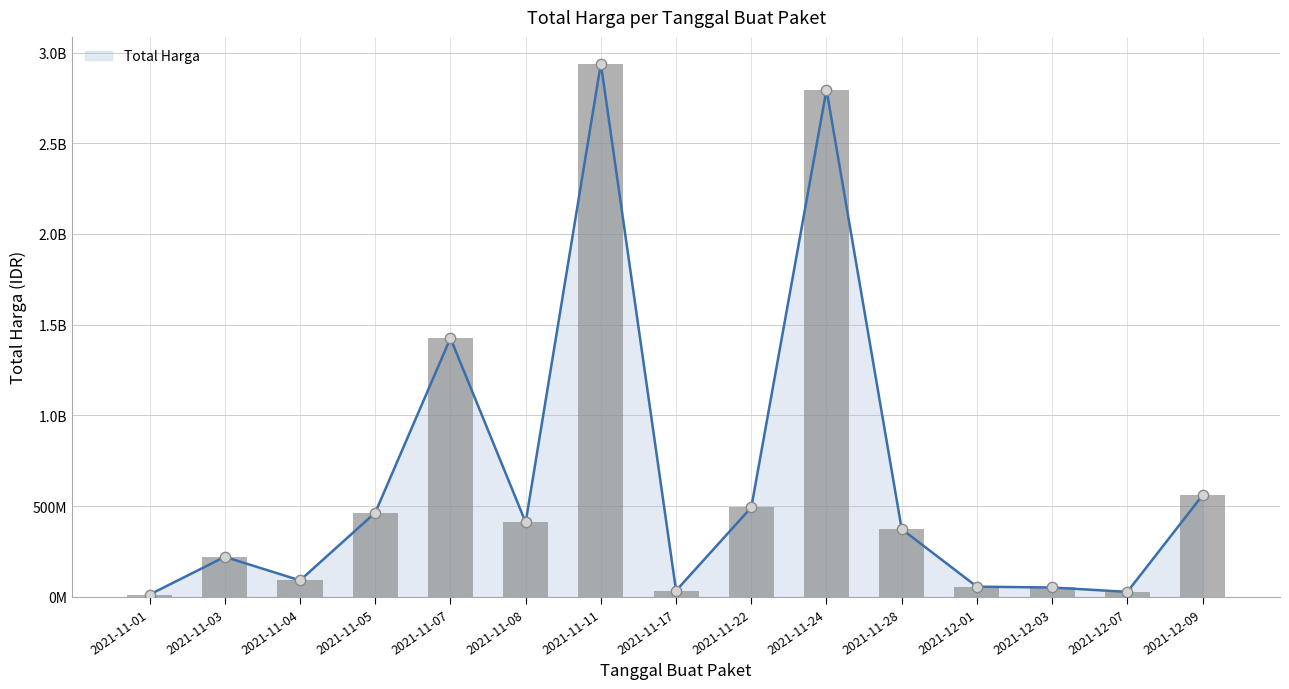

What is the ratio of the value at 2021-11-22 to the value at 2021-11-17?

14.4